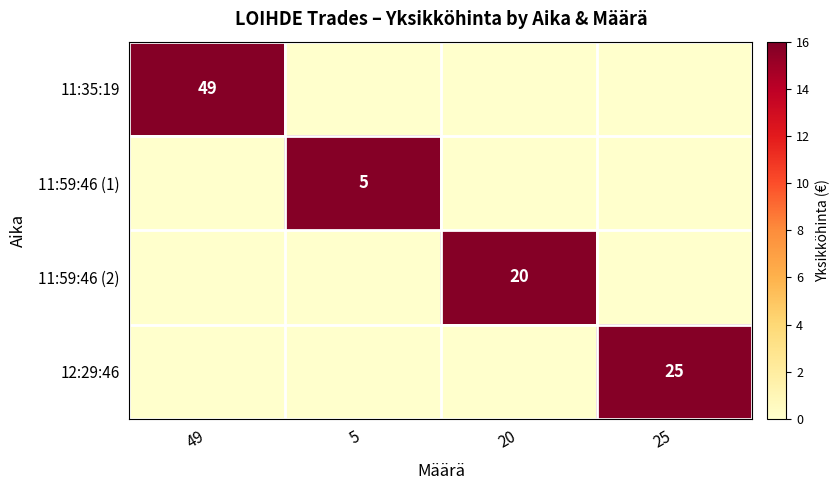

How many distinct data groups are displayed?

4